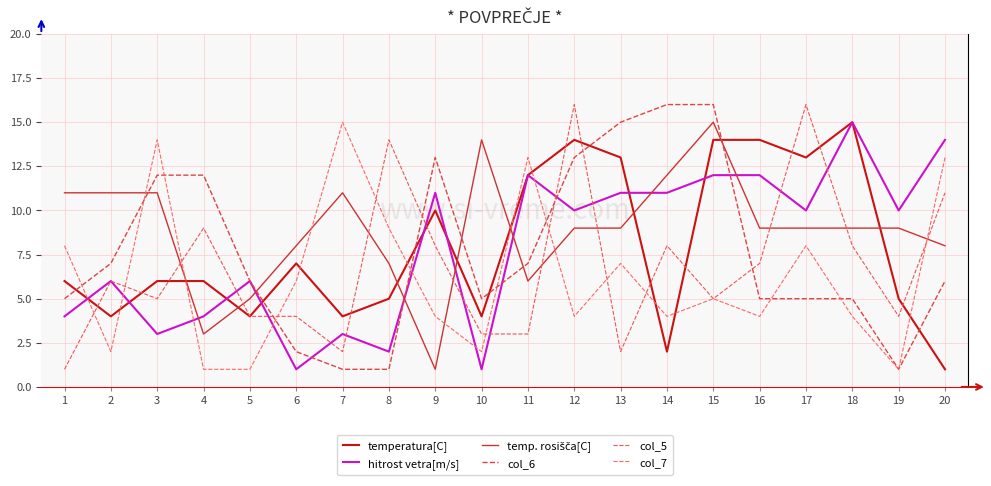

True or false: temperatura[C] has a value of 12 at 11.

True